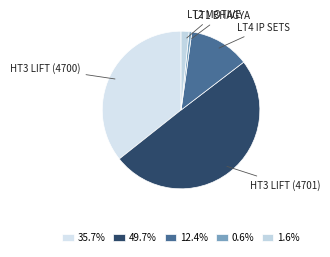

How many slices are in this pie chart?

5